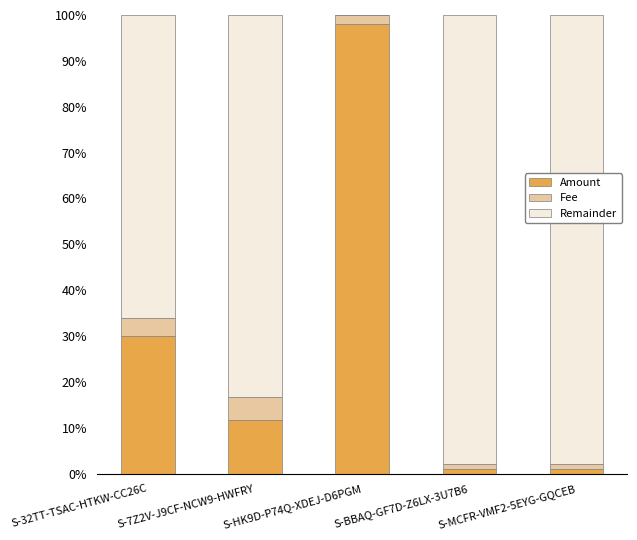

The value of Amount at S-32TT-TSAC-HTKW-CC26C is 51.1. True or false?

False